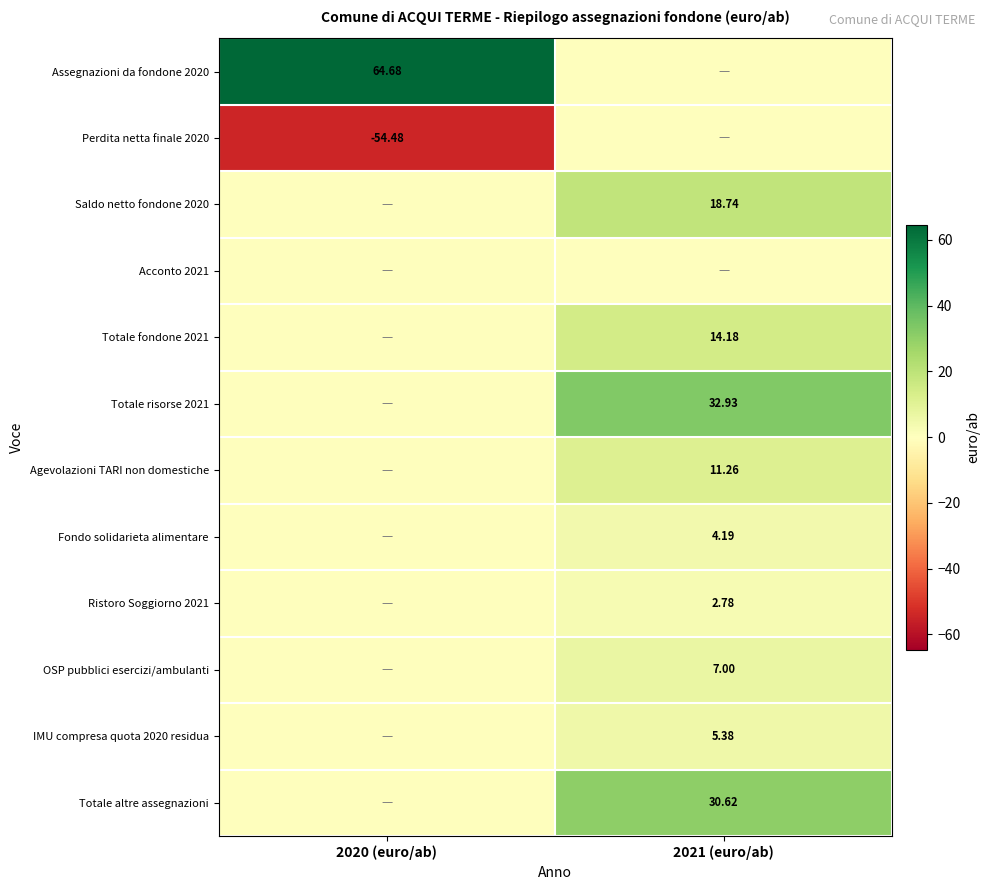

How many positive values does the Agevolazioni TARI non domestiche series have?

1